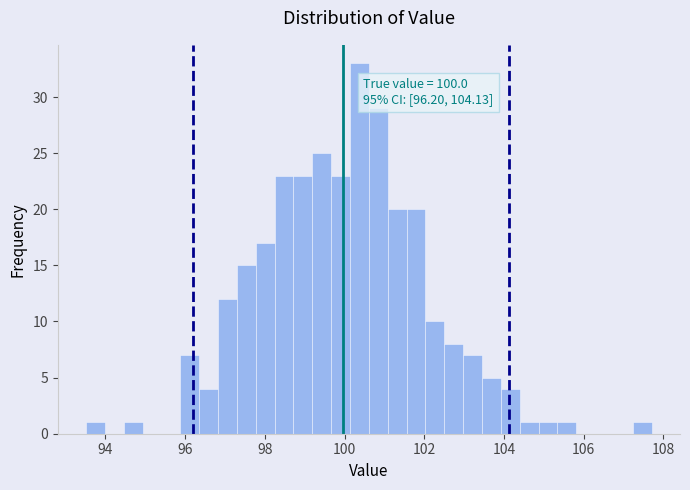

Around what value on the x-axis is the tallest bar? Give the approximate position of its centre, as read against the axis.

100.4